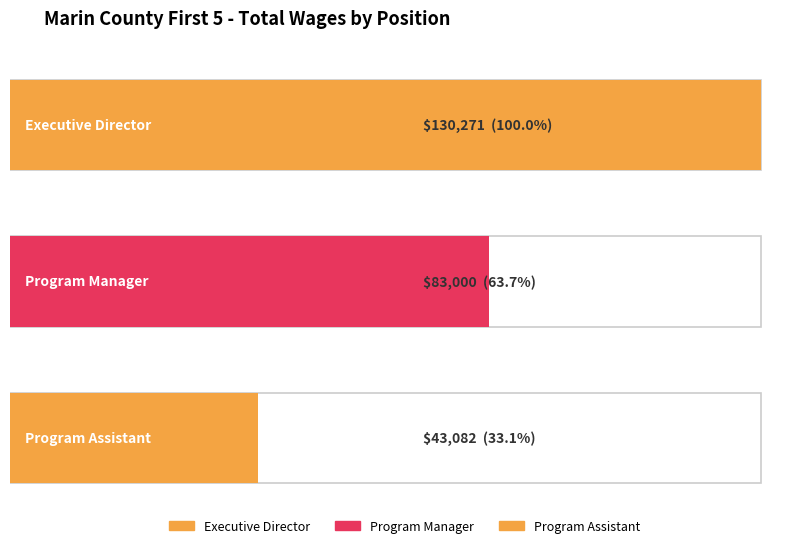

At which label is the value closest to 65135?

Program Manager